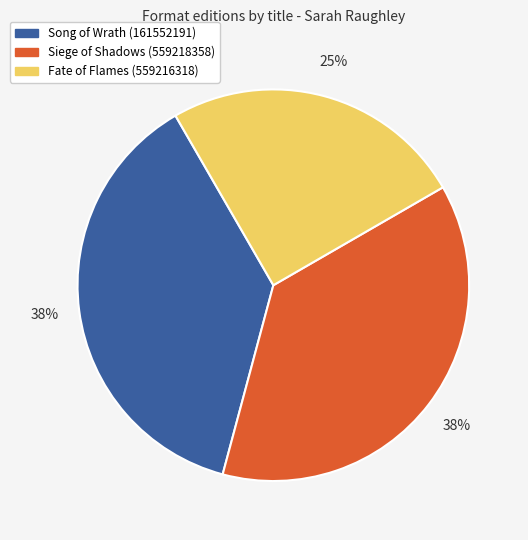

To the nearest percent, what percentage of the pie is Fate of Flames (559216318)?

25%